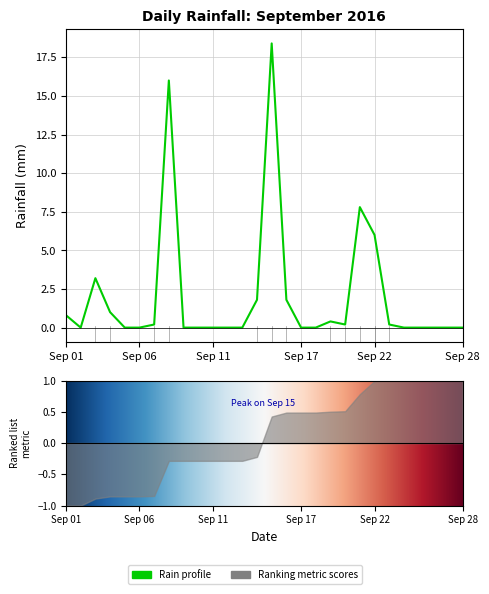

List the labels in order of value, largest first.

2016-09-15, 2016-09-08, 2016-09-21, 2016-09-22, 2016-09-03, 2016-09-14, 2016-09-16, 2016-09-04, 2016-09-01, 2016-09-19, 2016-09-07, 2016-09-20, 2016-09-23, 2016-09-02, 2016-09-05, 2016-09-06, 2016-09-09, 2016-09-10, 2016-09-11, 2016-09-12, 2016-09-13, 2016-09-17, 2016-09-18, 2016-09-24, 2016-09-25, 2016-09-26, 2016-09-27, 2016-09-28